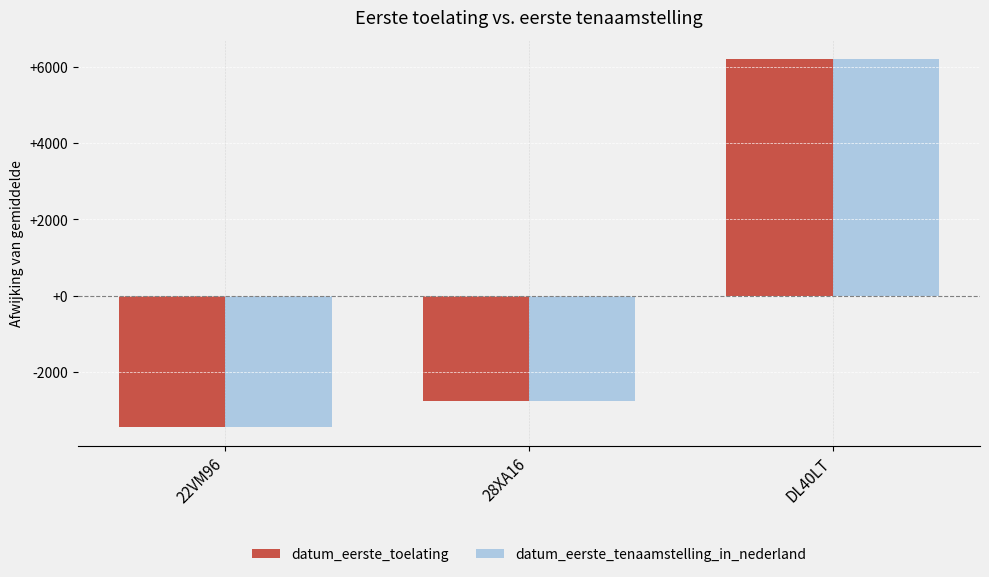

Rank the categories by datum_eerste_tenaamstelling_in_nederland value from lowest to highest.

22VM96, 28XA16, DL40LT